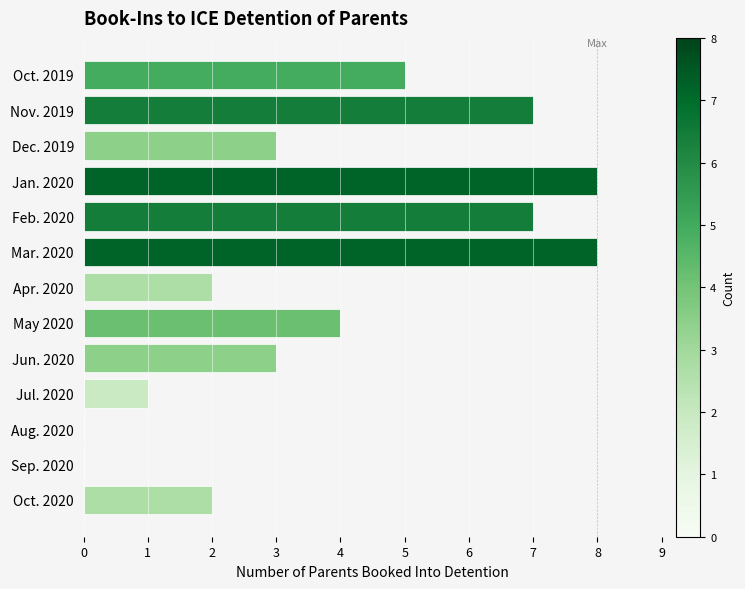

The chart shows a value of 2 at Oct. 2020. True or false?

True